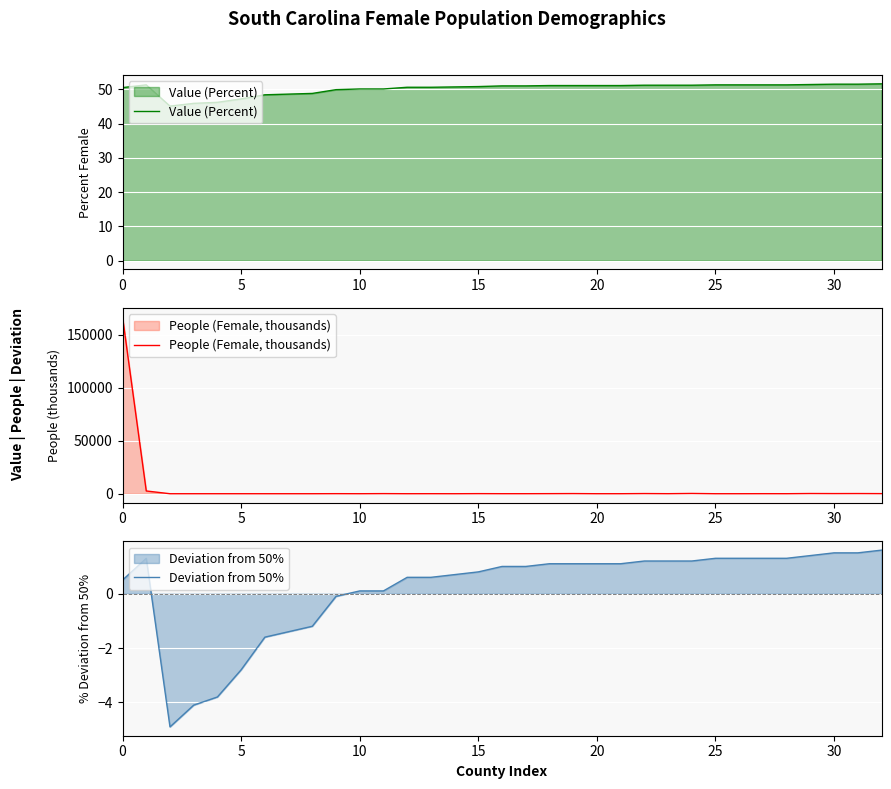

Reading right to left, list all the values displayed in this chart.

Value (Percent): 51.6	51.5	51.5	51.4	51.3	51.3	51.3	51.3	51.2	51.2	51.2	51.1	51.1	51.1	51.1	51.0	51.0	50.8	50.7	50.6	50.6	50.1	50.1	49.9	48.8	48.6	48.4	47.2	46.2	45.9	45.1	51.3	50.5
People (Female, thousands): 104.3	177.7	142.5	208.2	28.9	54.1	16.5	10.7	266.0	48.5	165.3	22.3	19.3	149.0	81.8	33.1	34.2	94.4	7.2	39.5	16.0	112.7	14.2	64.6	9.3	9.3	8.1	12.7	12.0	3.8	4.3	2604.8	166518.9
Deviation from 50%: 1.6	1.5	1.5	1.4	1.3	1.3	1.3	1.3	1.2	1.2	1.2	1.1	1.1	1.1	1.1	1.0	1.0	0.8	0.7	0.6	0.6	0.1	0.1	-0.1	-1.2	-1.4	-1.6	-2.8	-3.8	-4.1	-4.9	1.3	0.5